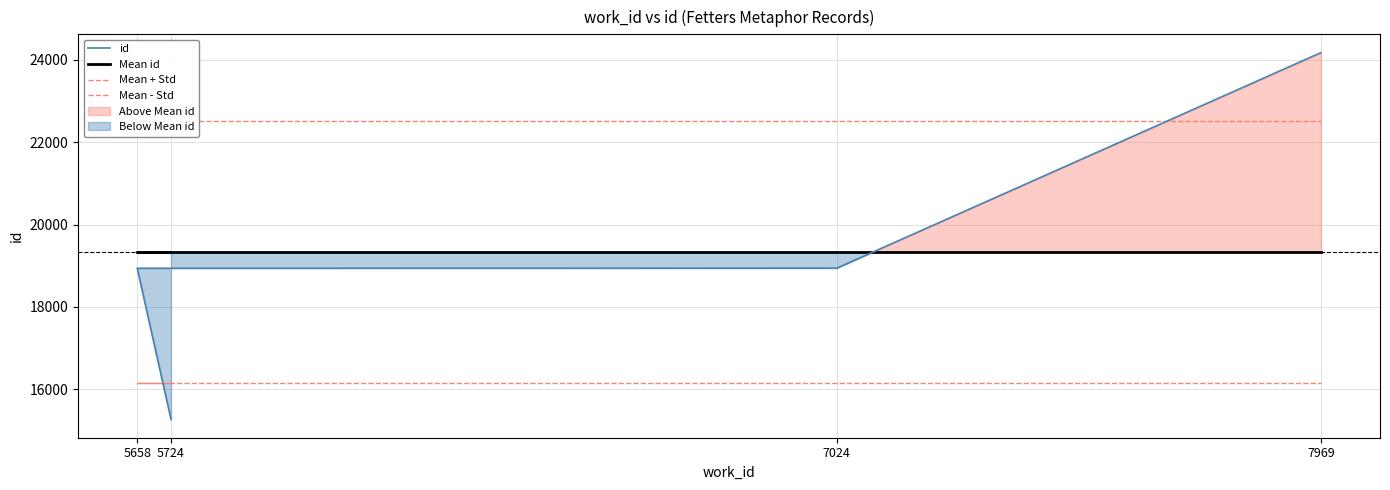

What is the difference between the highest and lowest values at 5658?

6350.1